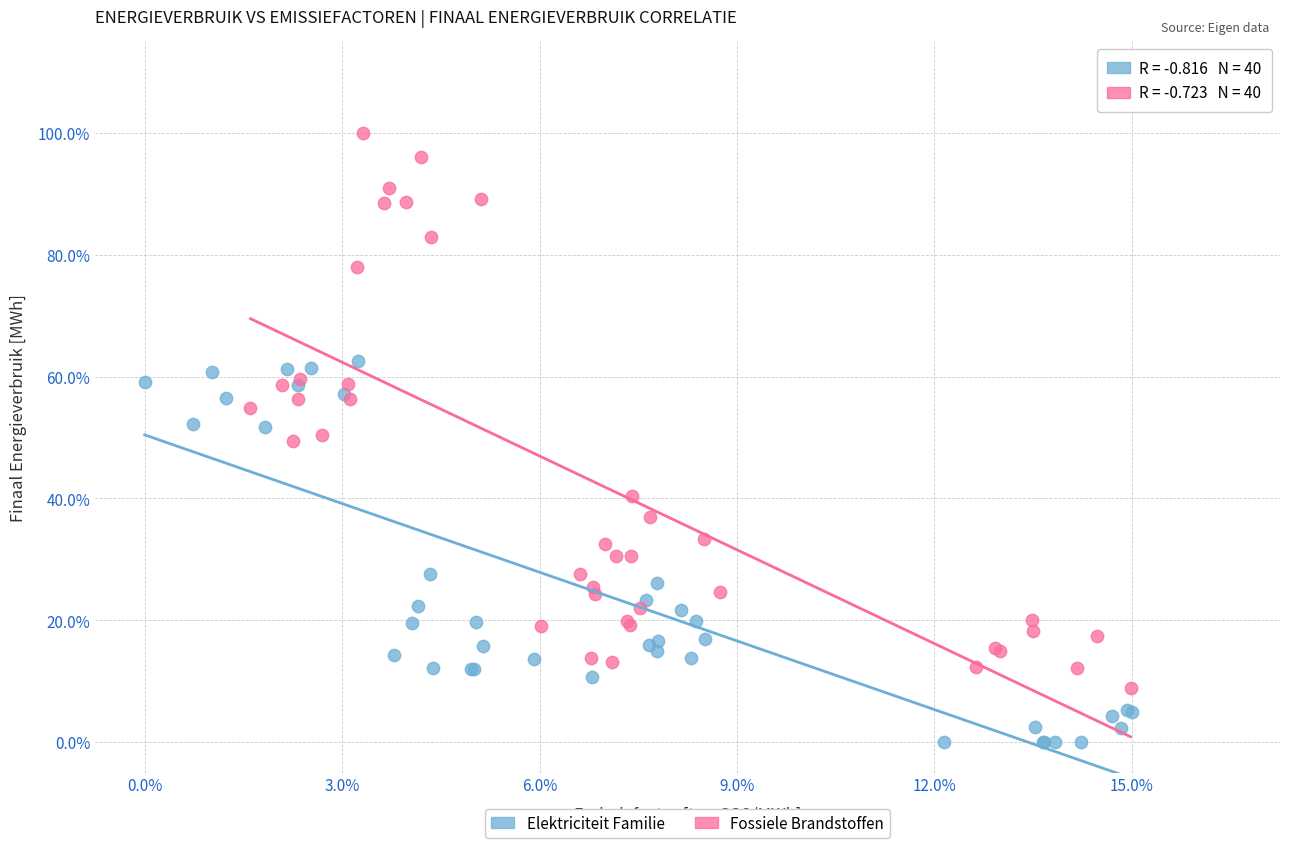

What are all the series names shown in the legend?

Elektriciteit Familie, Fossiele Brandstoffen